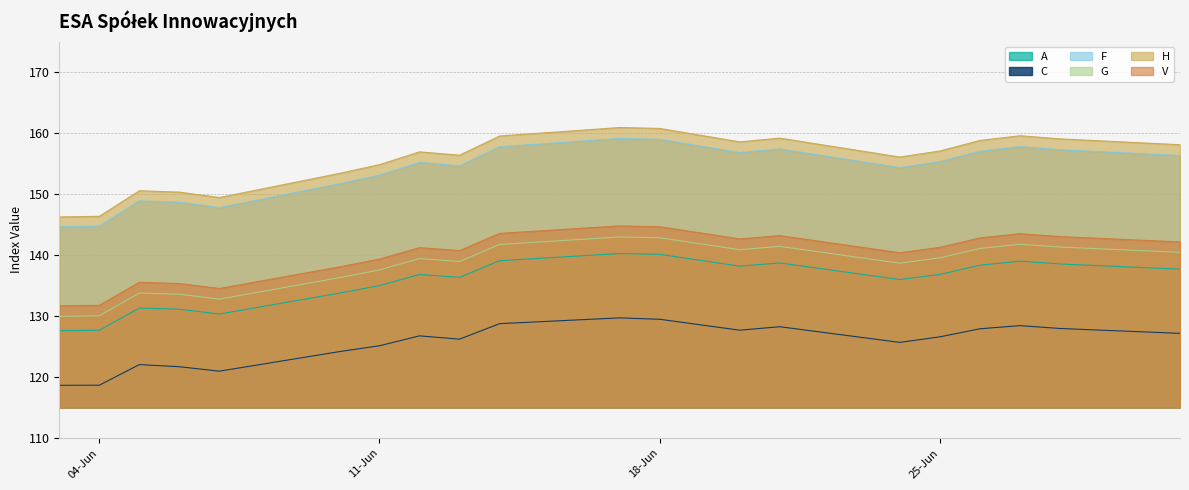

What is the value of the A point at the 17th from the left?

138.3